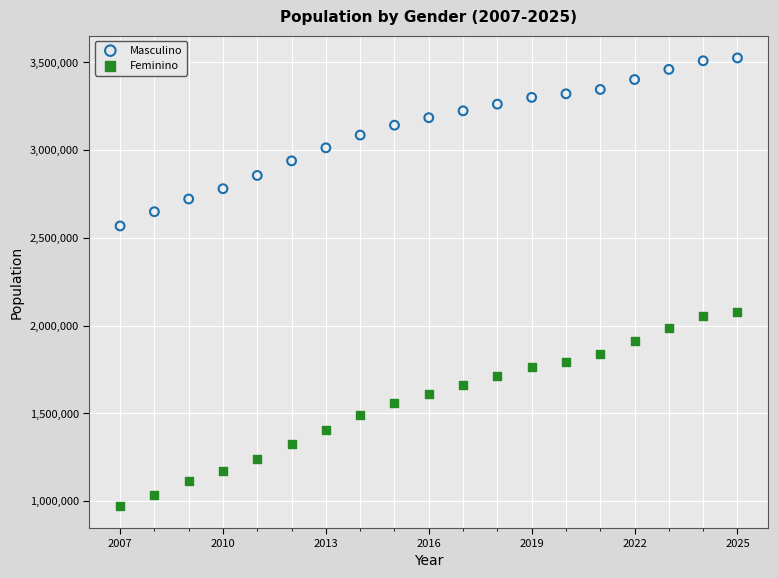

Across all data points, what is the range of Y values (max minus min)?

2552358